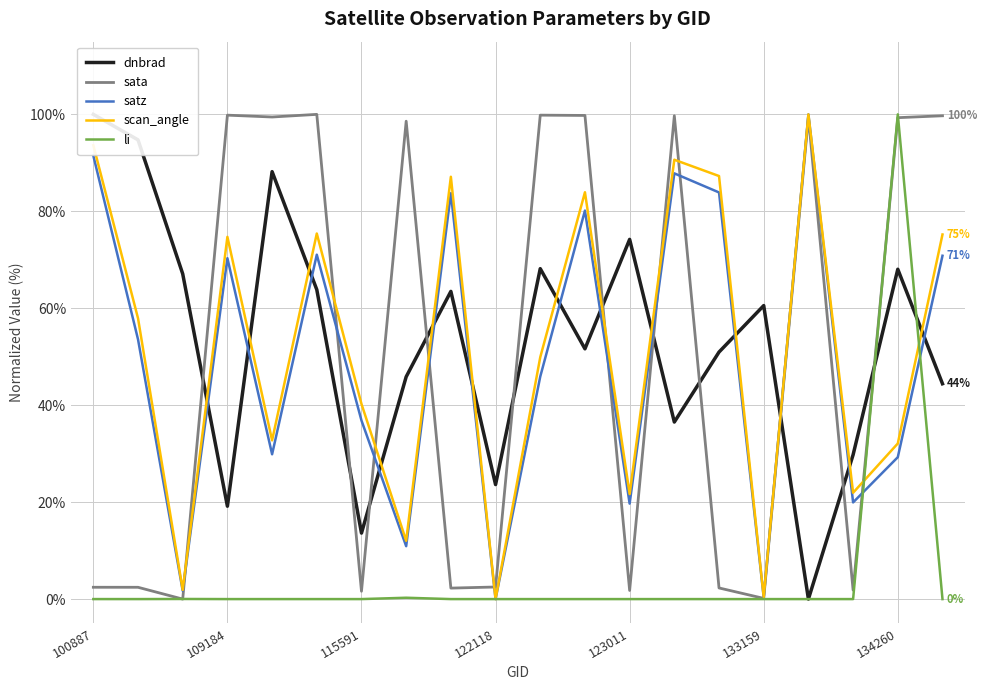

What is the maximum value for sata?

100.0